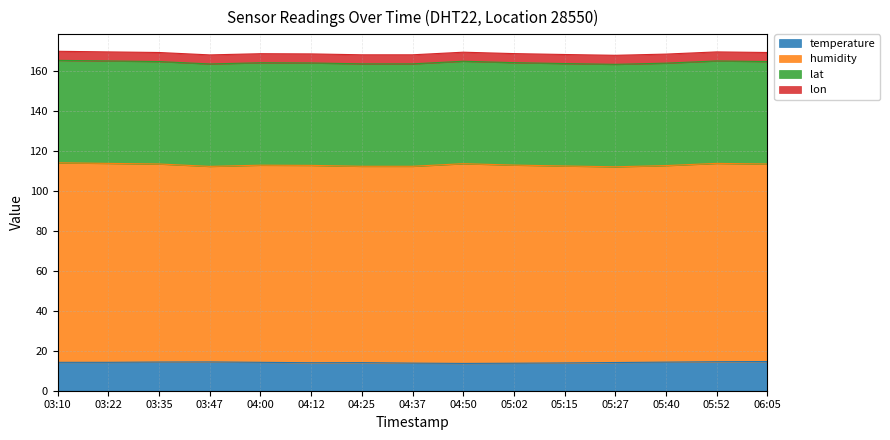

True or false: lon and temperature intersect in this chart.

False